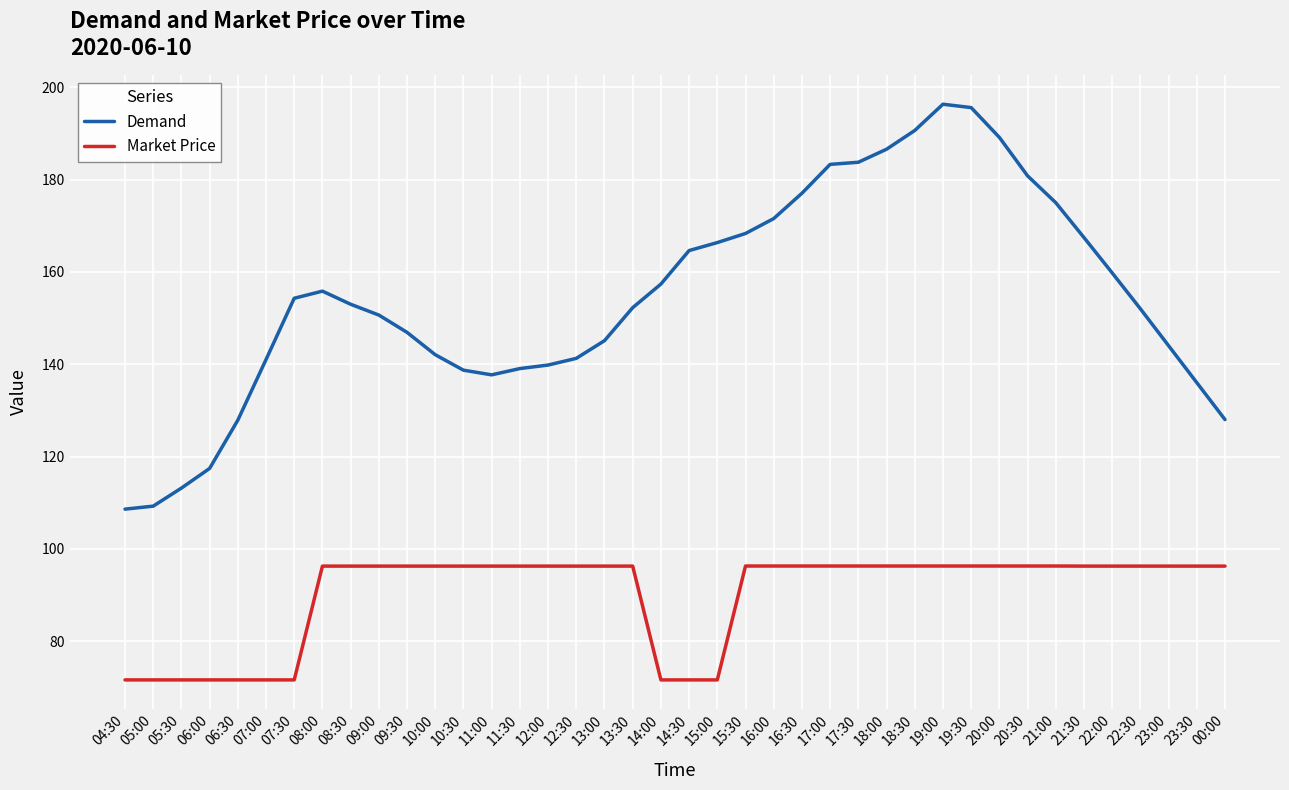

True or false: Demand has a value of 136.0 at 23:30.

True